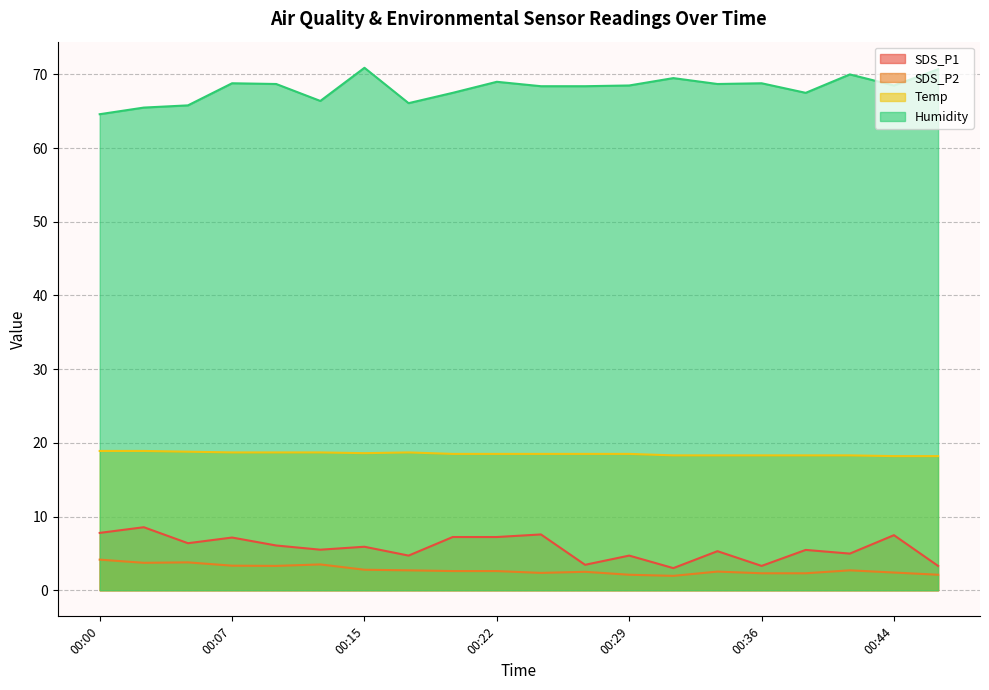

What is the average value of the Temp series?

18.5